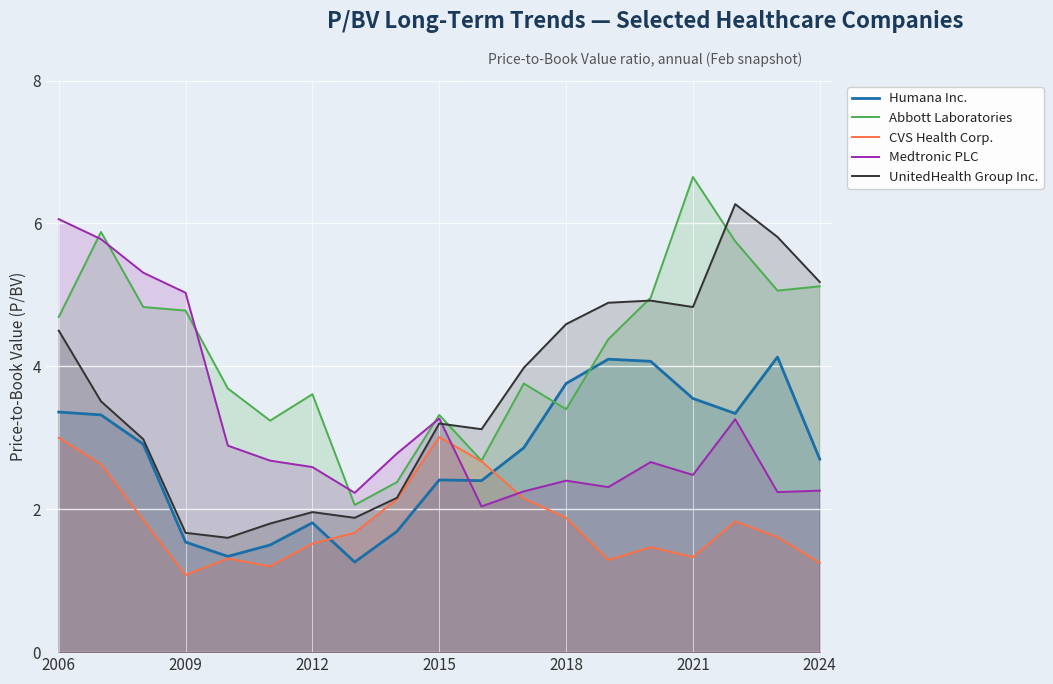

True or false: UnitedHealth Group Inc. and Humana Inc. cross at least once.

False